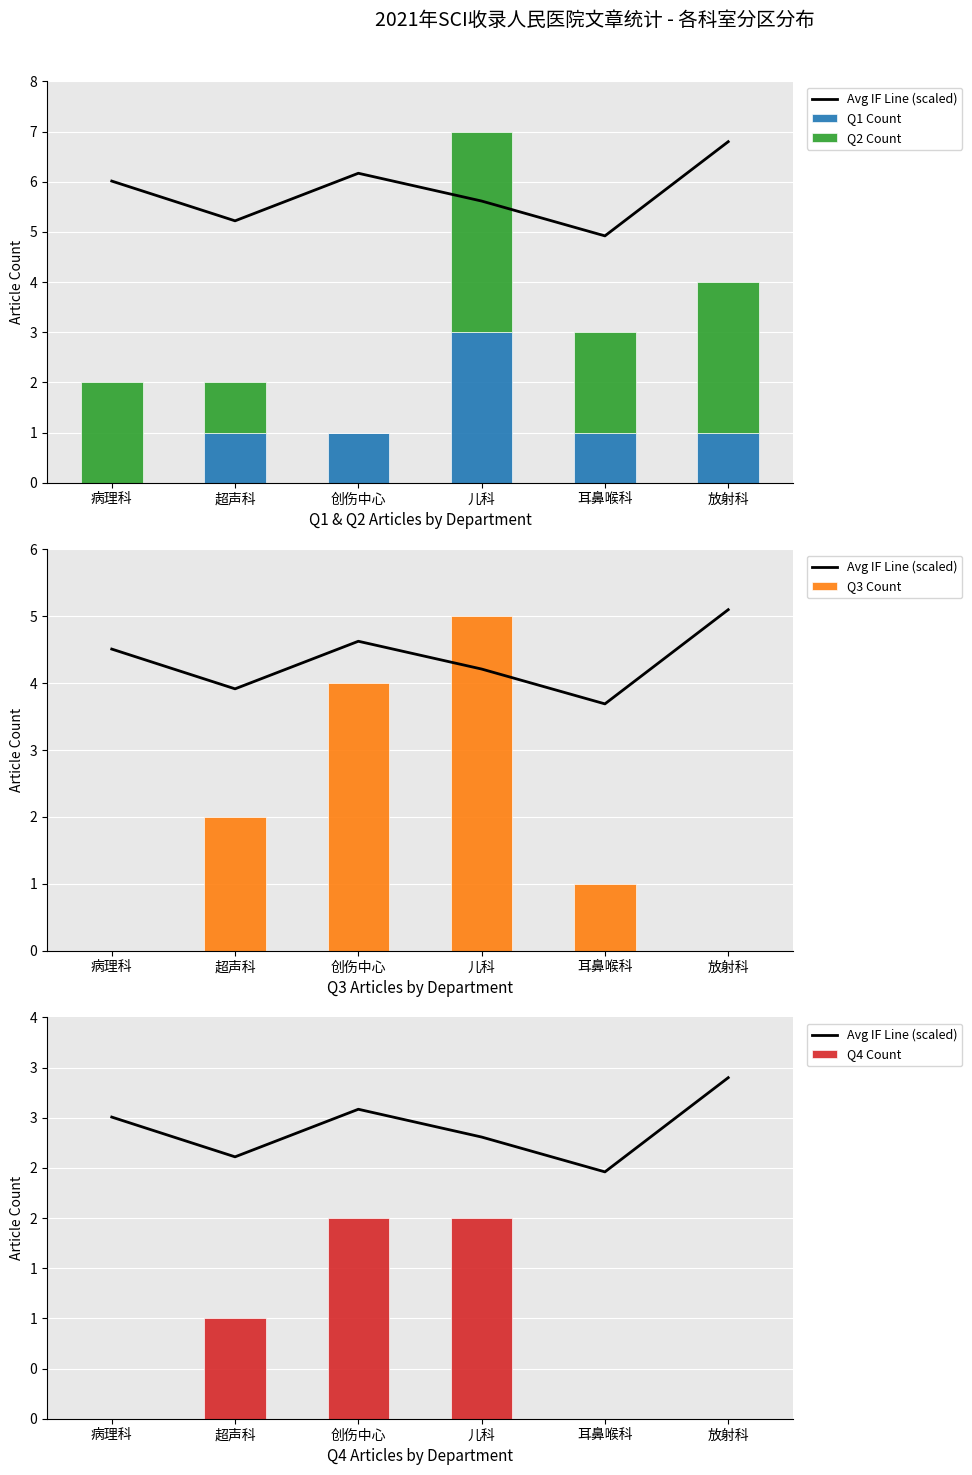

At how many categories does at least one series exceed 3?

4